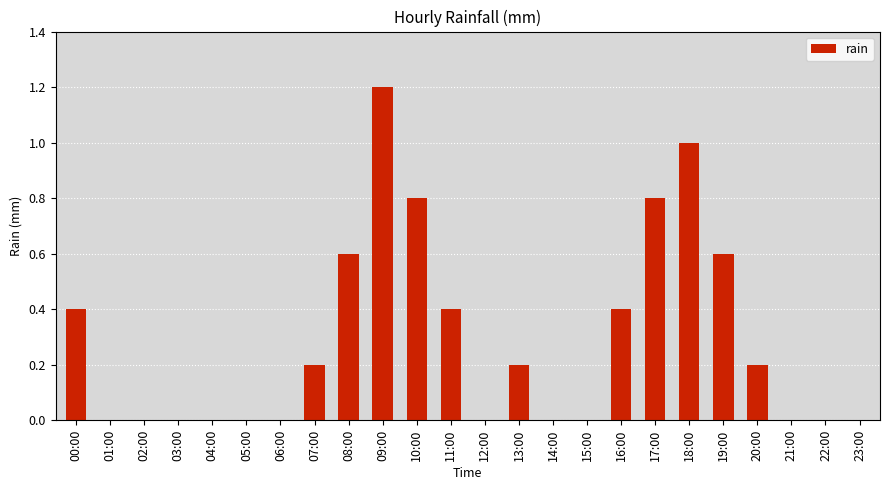

Does the chart contain stacked bars?

No